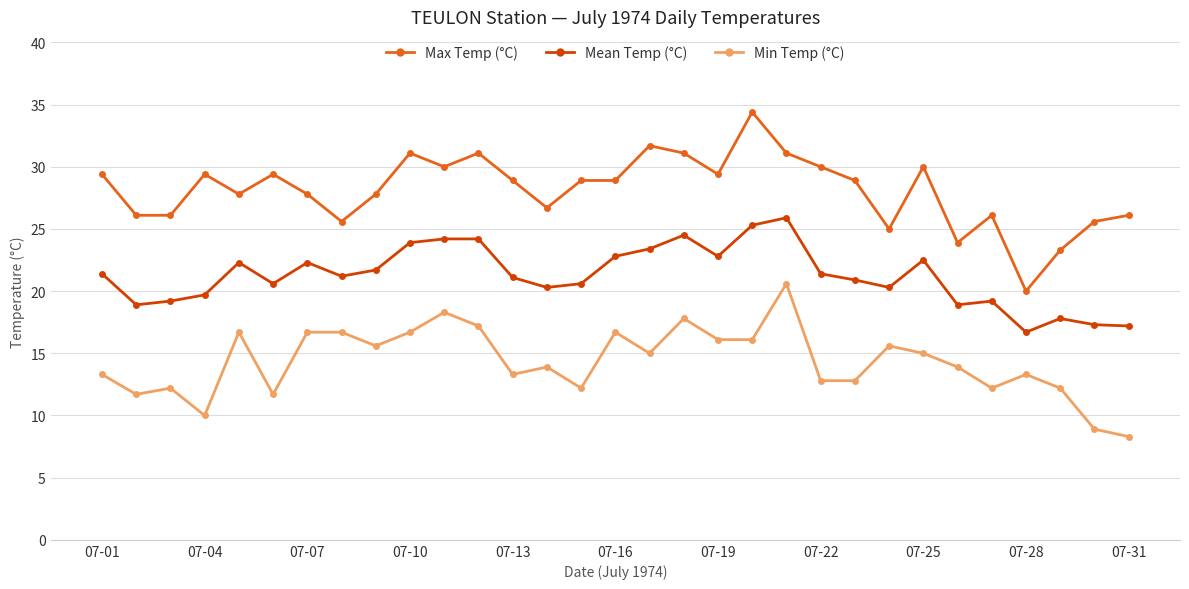

What is the value of the Max Temp (°C) point at the 17th from the left?

31.7